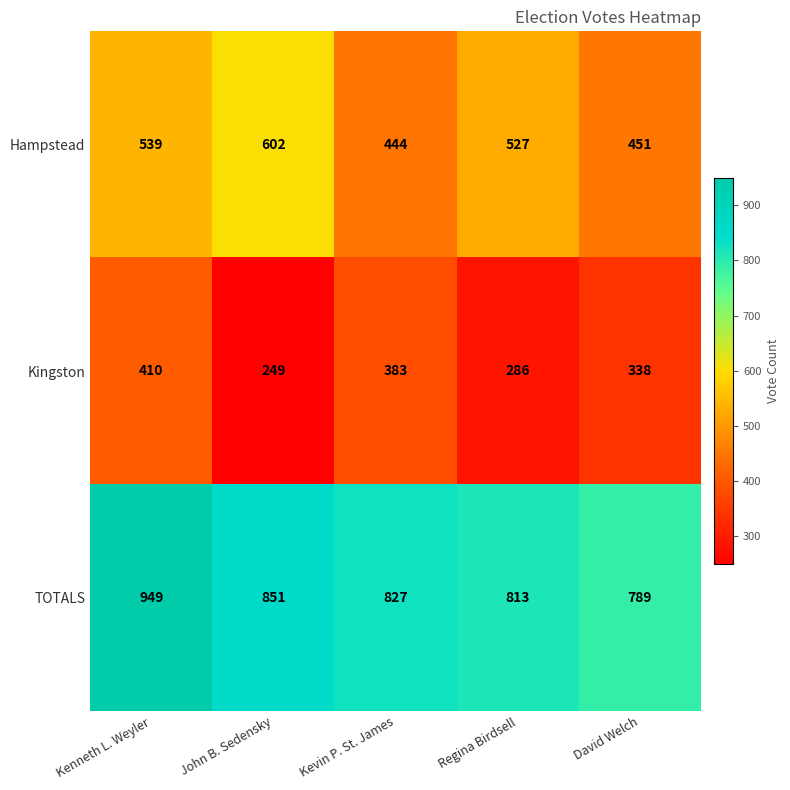

The value of TOTALS at Regina Birdsell is 813. True or false?

True